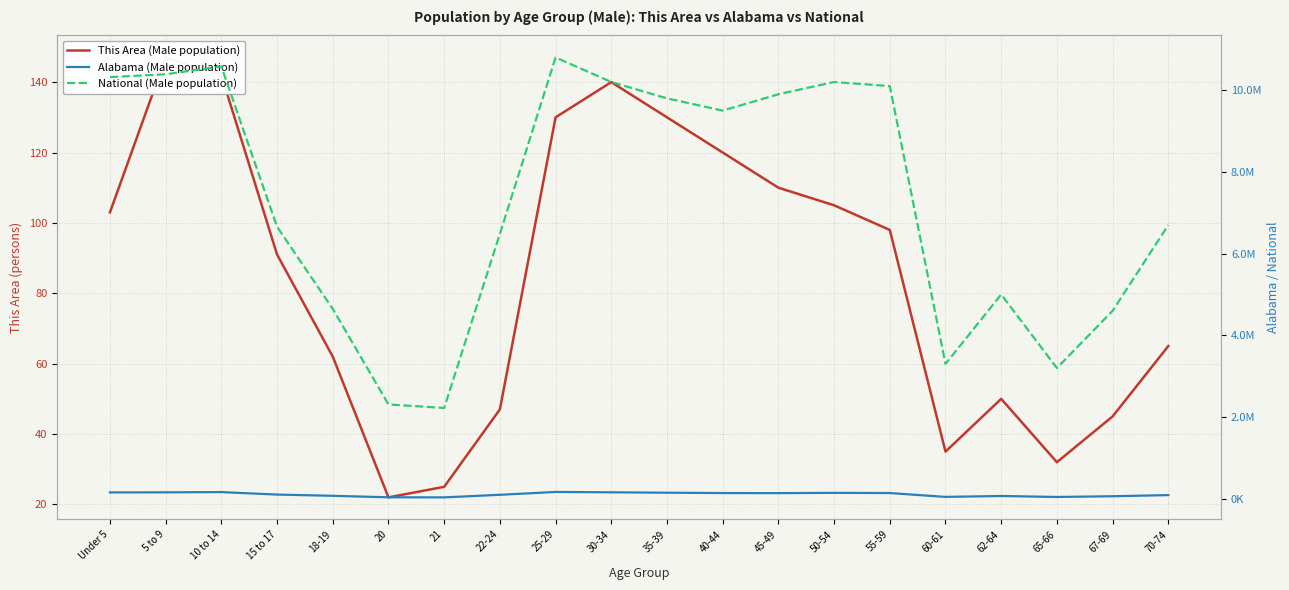

What is the difference between the National (Male population) values at 50-54 and 35-39?

400000